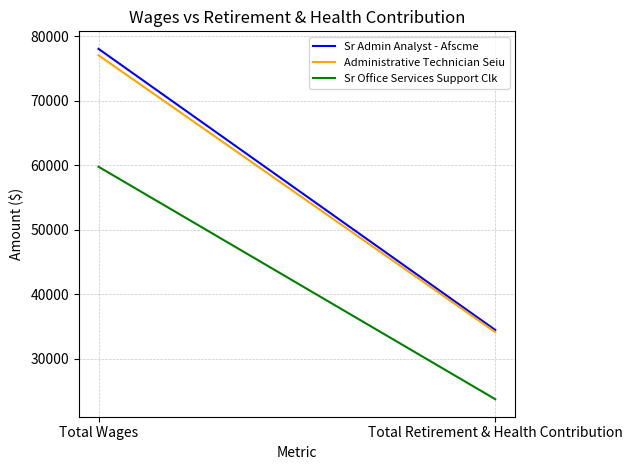

Is this an area chart (filled region under the line)?

No